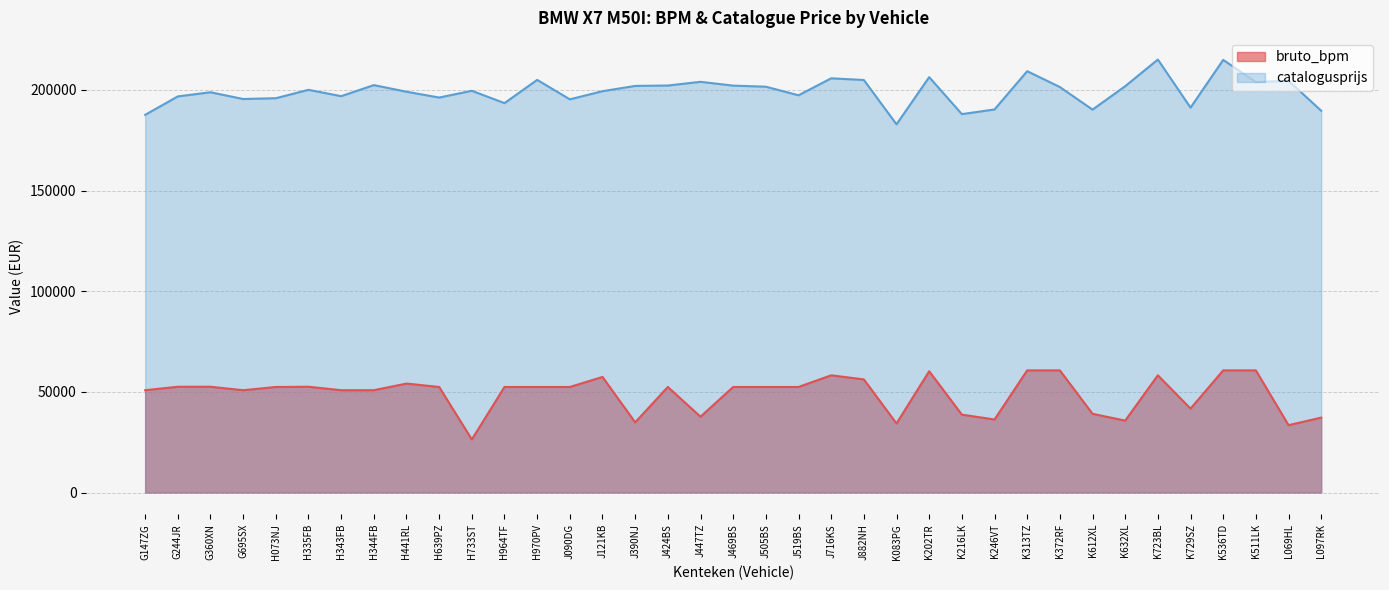

Where is the first local maximum for catalogusprijs?

G360XN